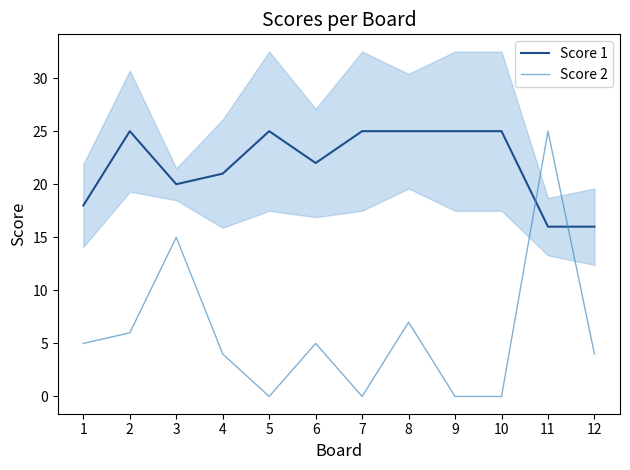

Which series has the largest total across all categories?

Score 1